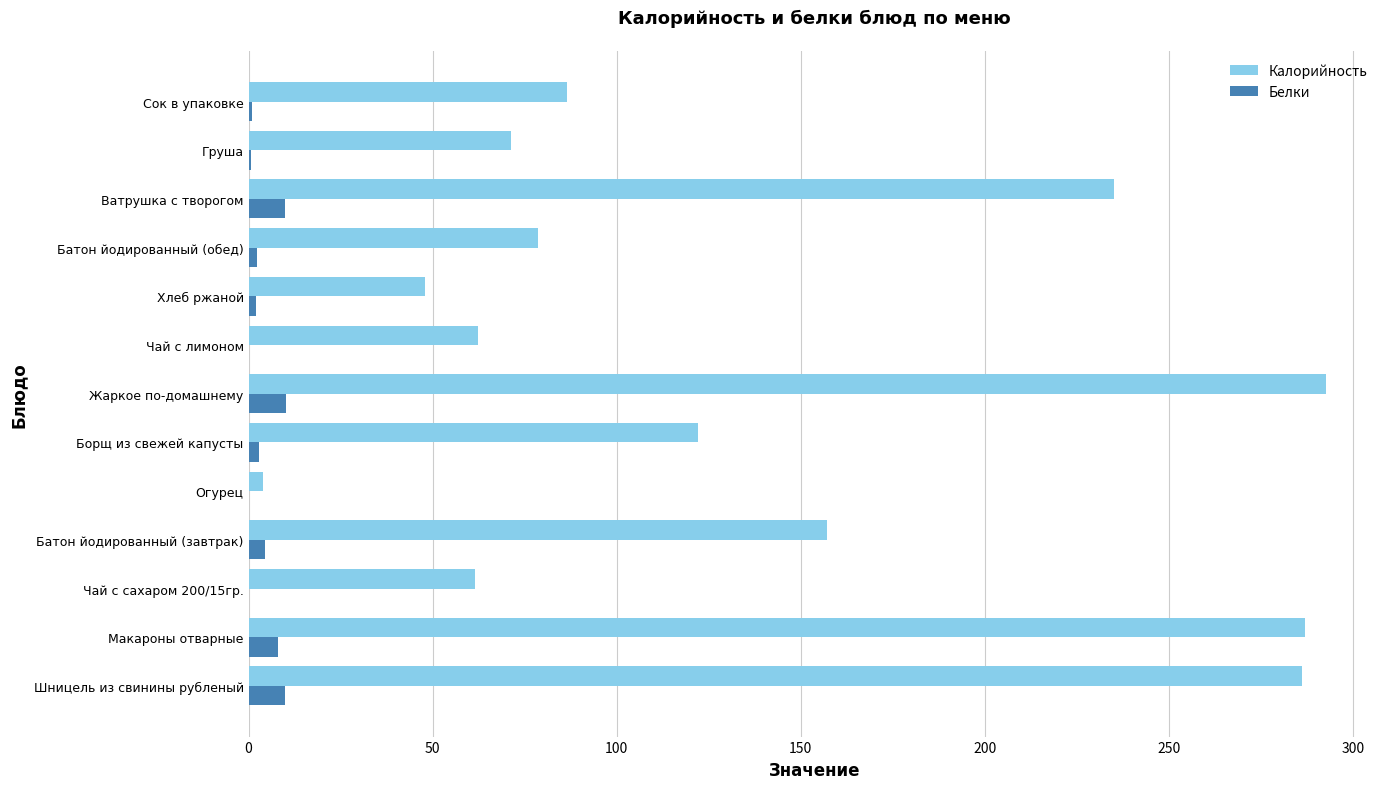

Is the value of Калорийность at Сок в упаковке greater than the value of Белки at Шницель из свинины рубленый?

Yes